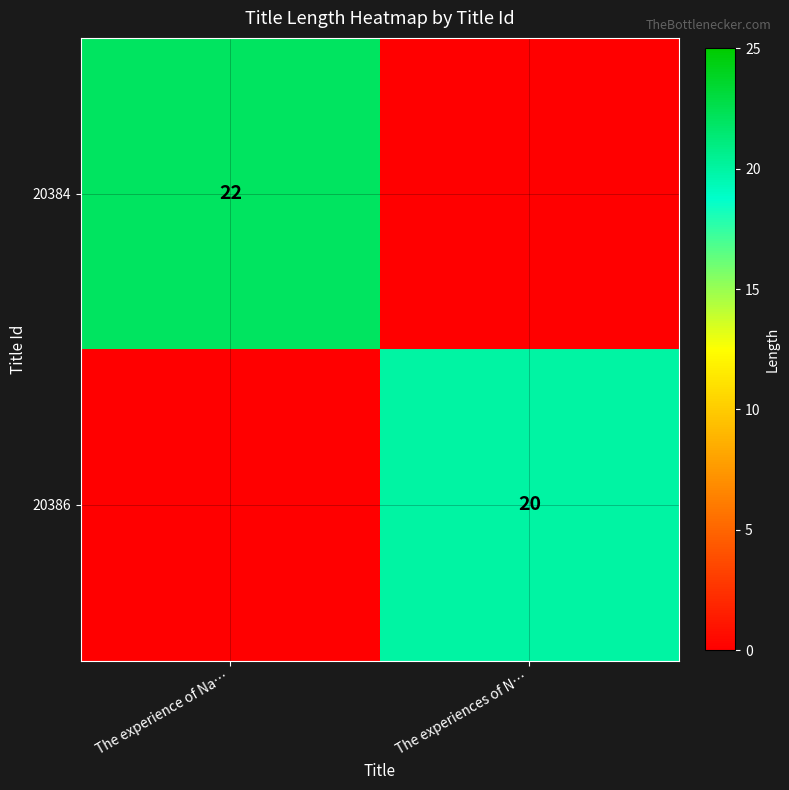

Is it true that 20384 equals 22 at The experience of Na…?

True